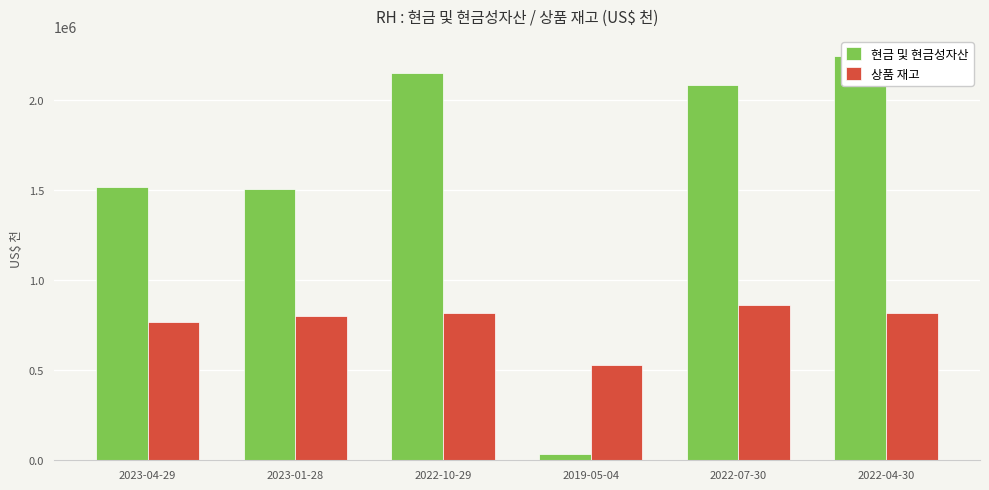

What is the highest value of the 상품 재고 series?

859078